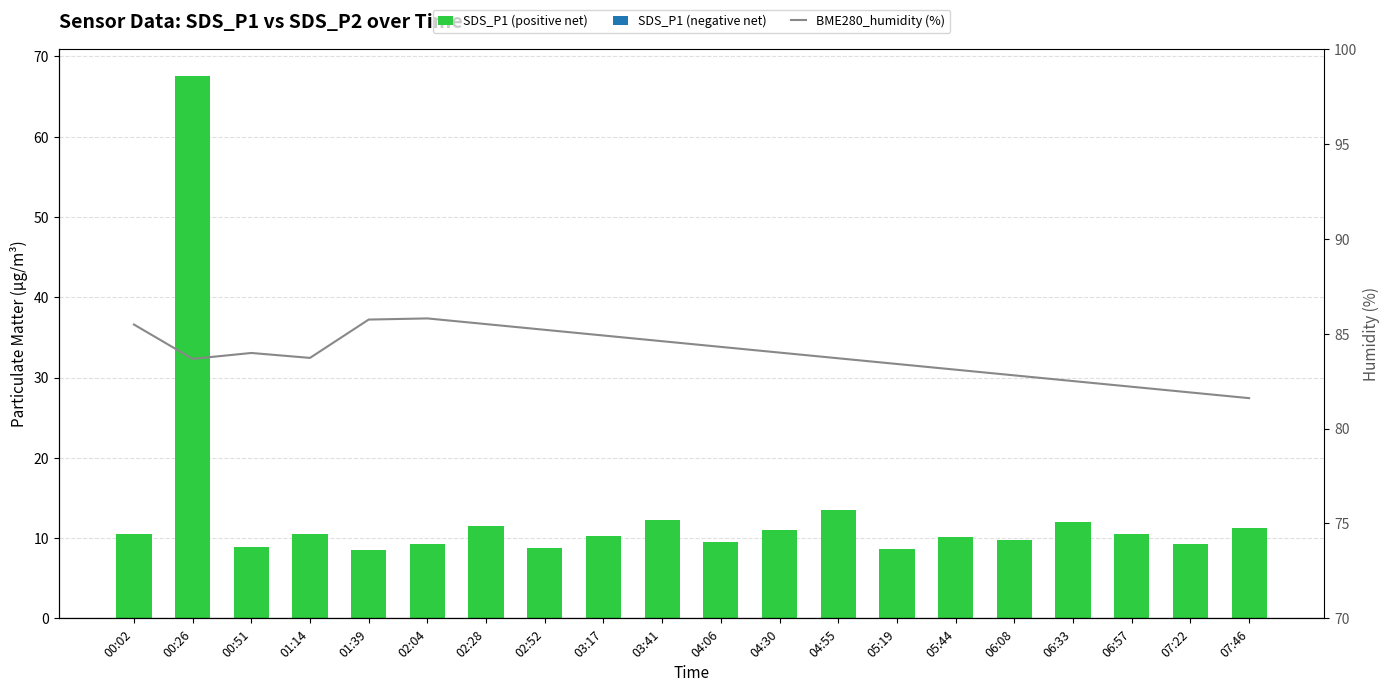

Reading right to left, what are all the values shown in this chart?

SDS_P1 (positive net): 07:46=11.2	07:22=9.3	06:57=10.5	06:33=12.0	06:08=9.8	05:44=10.1	05:19=8.7	04:55=13.5	04:30=11.0	04:06=9.5	03:41=12.3	03:17=10.2	02:52=8.8	02:28=11.5	02:04=9.2	01:39=8.5	01:14=10.5	00:51=8.9	00:26=67.6	00:02=10.5
BME280_humidity (%): 07:46=81.6	07:22=81.9	06:57=82.2	06:33=82.5	06:08=82.8	05:44=83.1	05:19=83.4	04:55=83.7	04:30=84.0	04:06=84.3	03:41=84.6	03:17=84.9	02:52=85.2	02:28=85.5	02:04=85.8	01:39=85.7	01:14=83.7	00:51=84.0	00:26=83.7	00:02=85.5